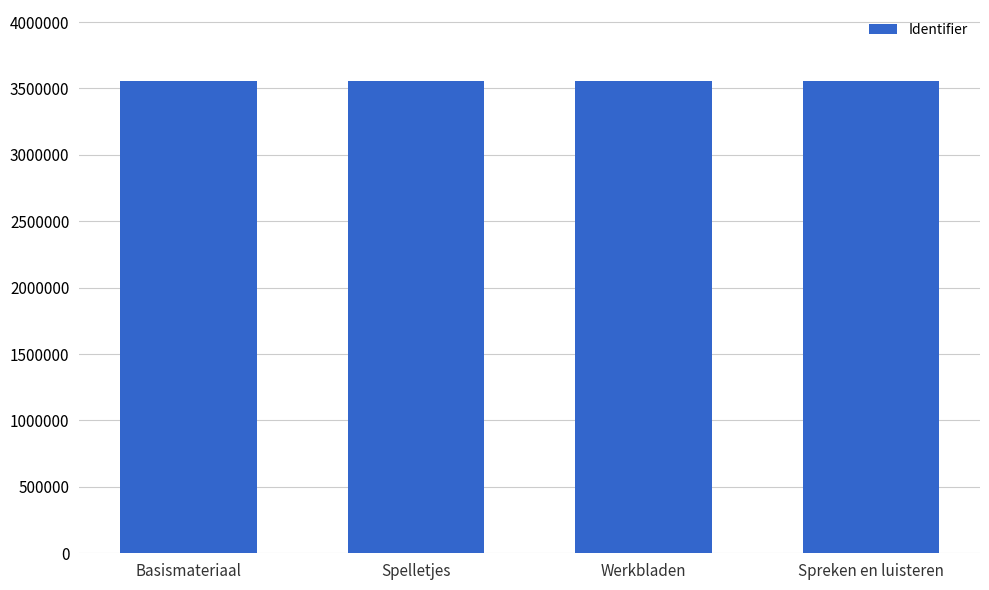

What is the minimum value shown in the chart?

3557508